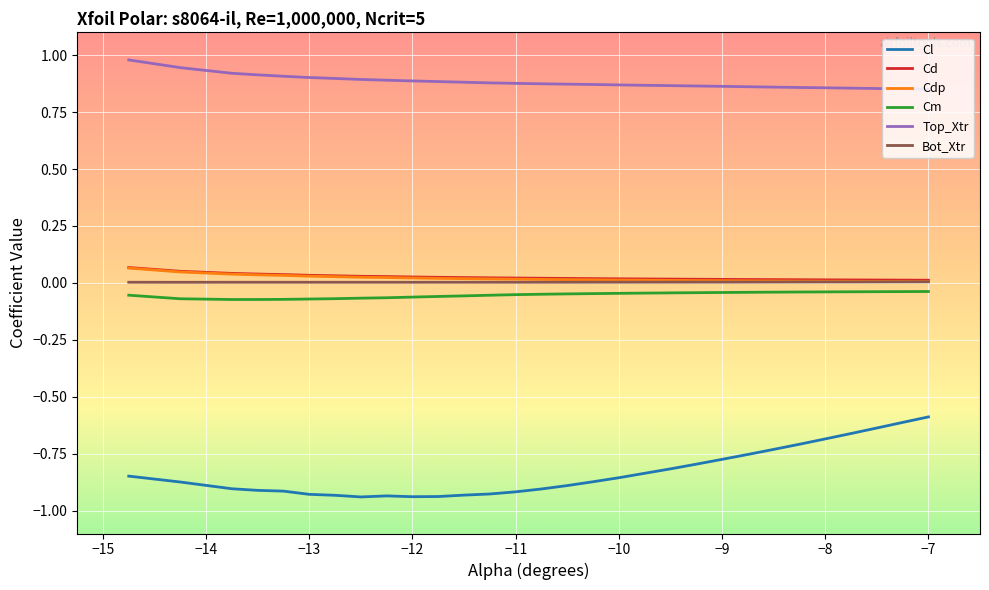

Which series has the largest range (max minus min)?

Cl